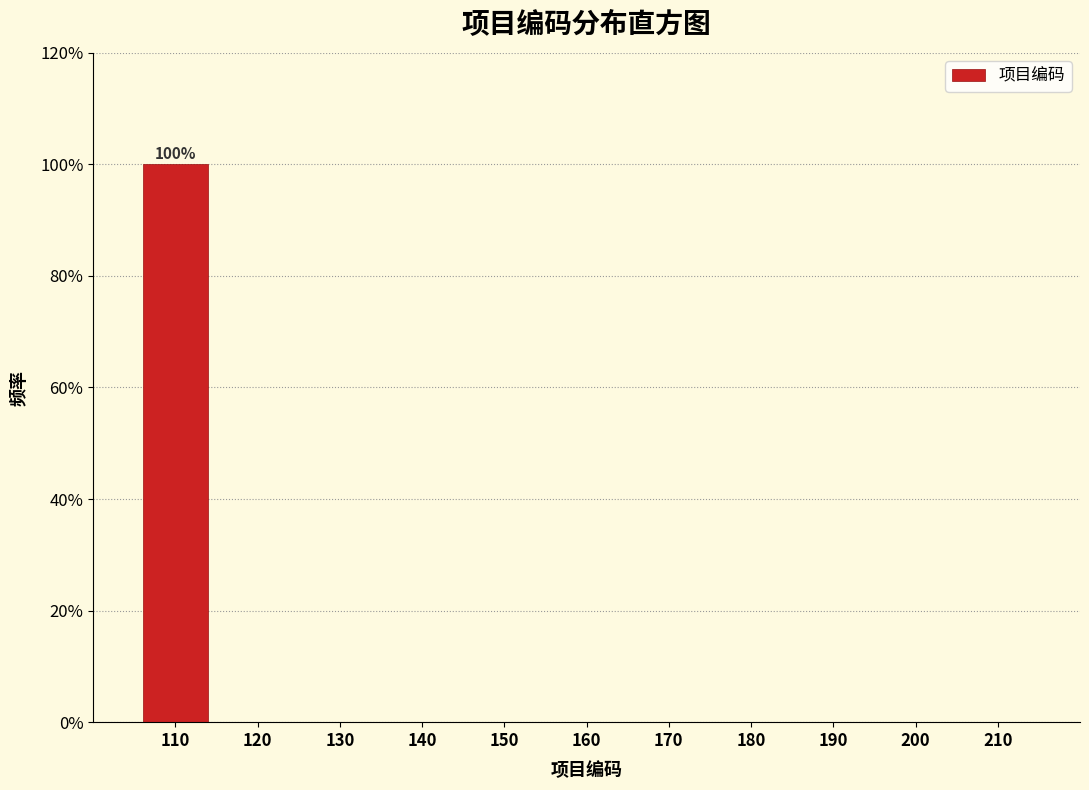

Reading left to right, transcribe all the data shown in this chart.

110=100	120=0	130=0	140=0	150=0	160=0	170=0	180=0	190=0	200=0	210=0